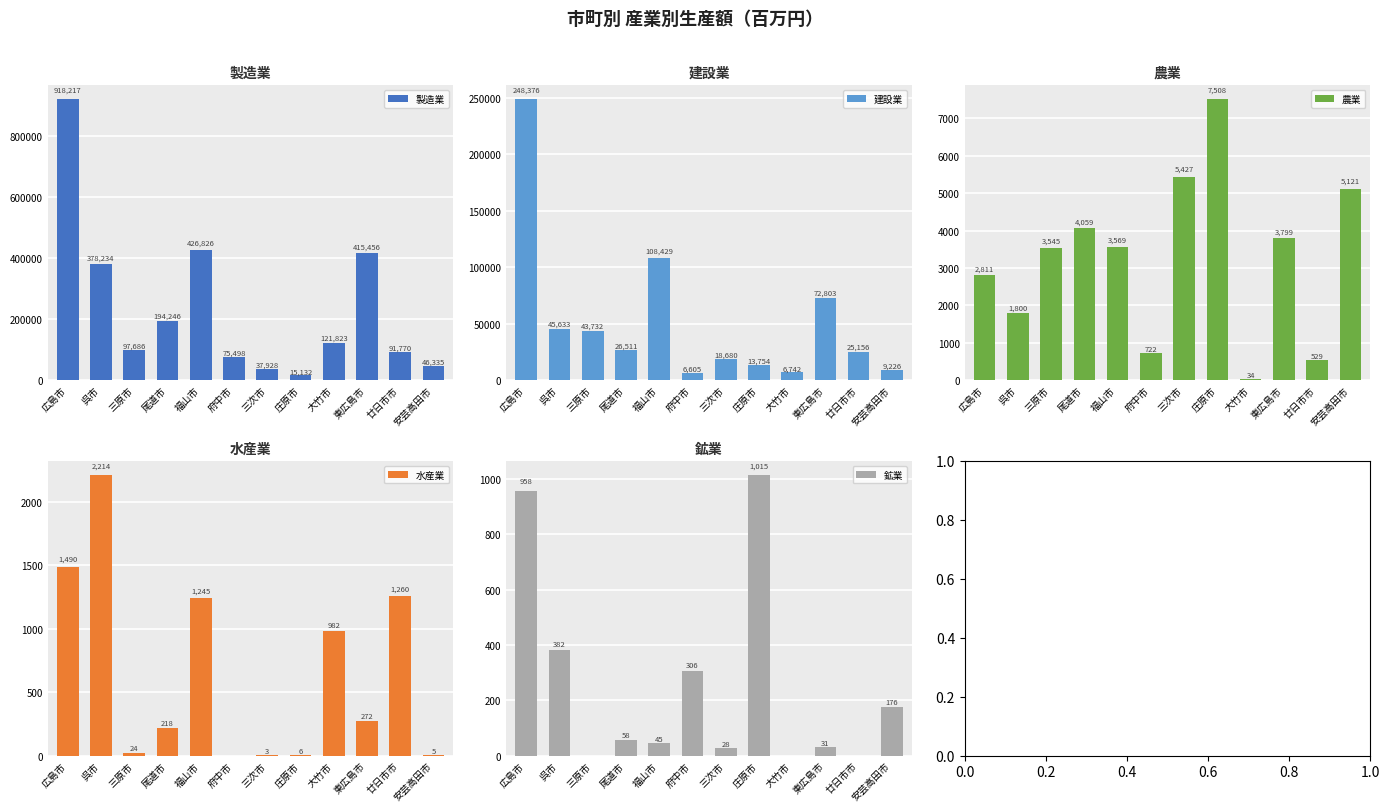

What is the sum of all 農業 values?

38924